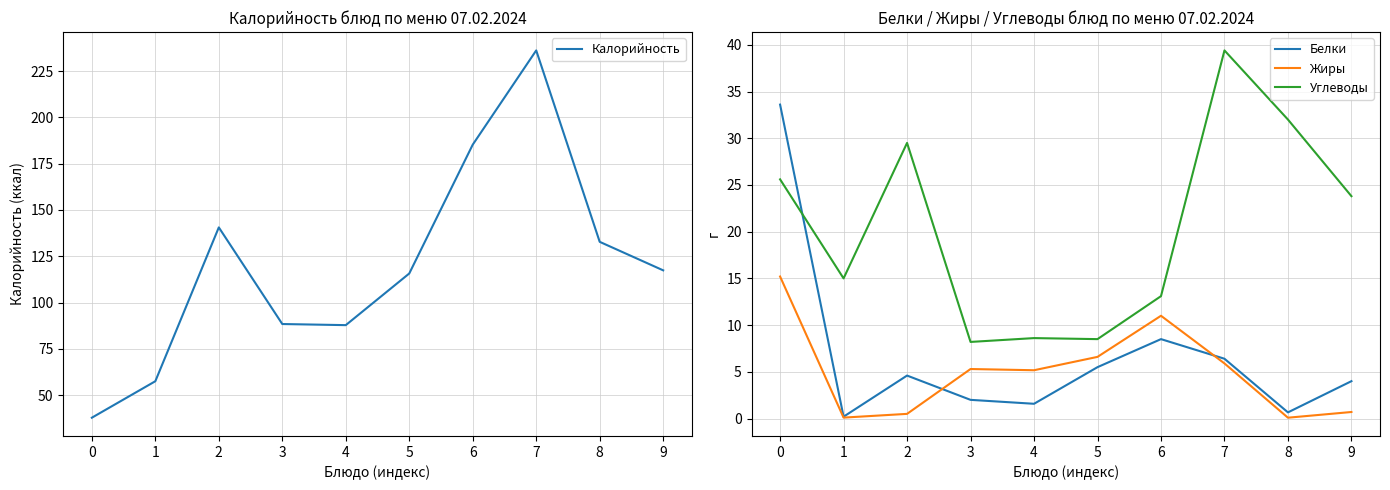

Where is the first local maximum for Жиры?

3